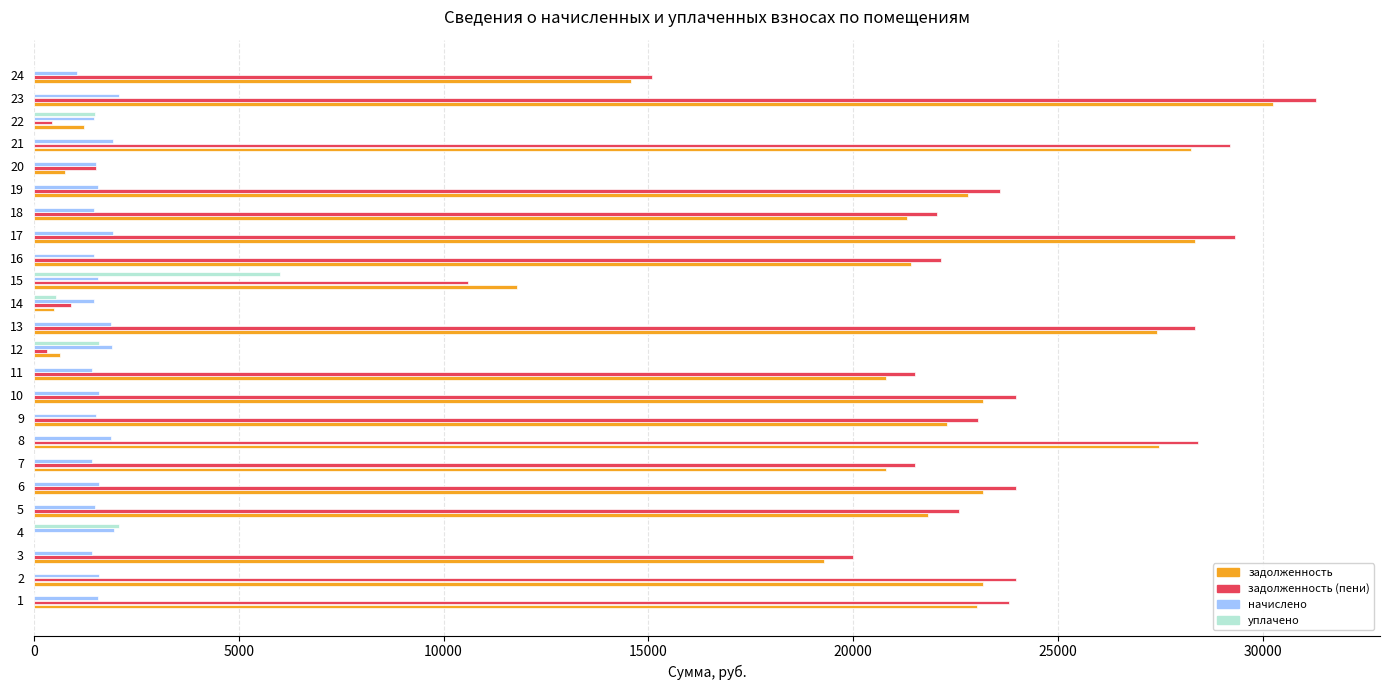

Which series has the largest total across all categories?

задолженность (пени)